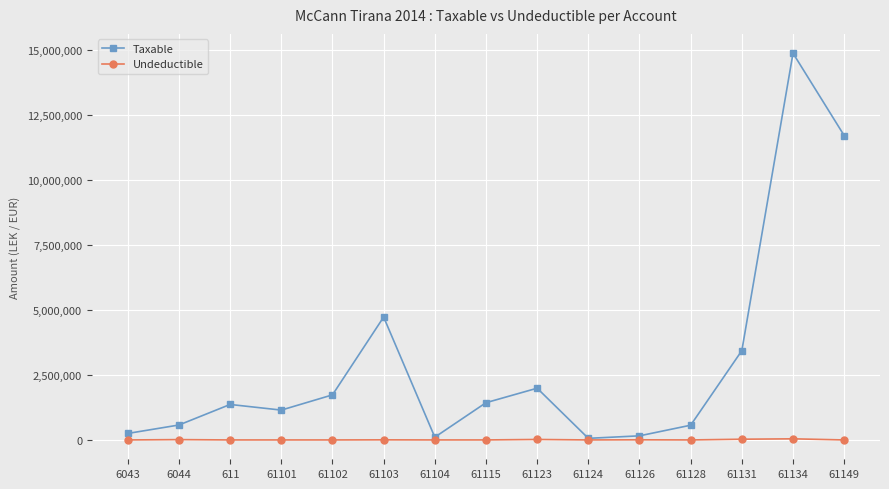

What are all the series names shown in the legend?

Taxable, Undeductible